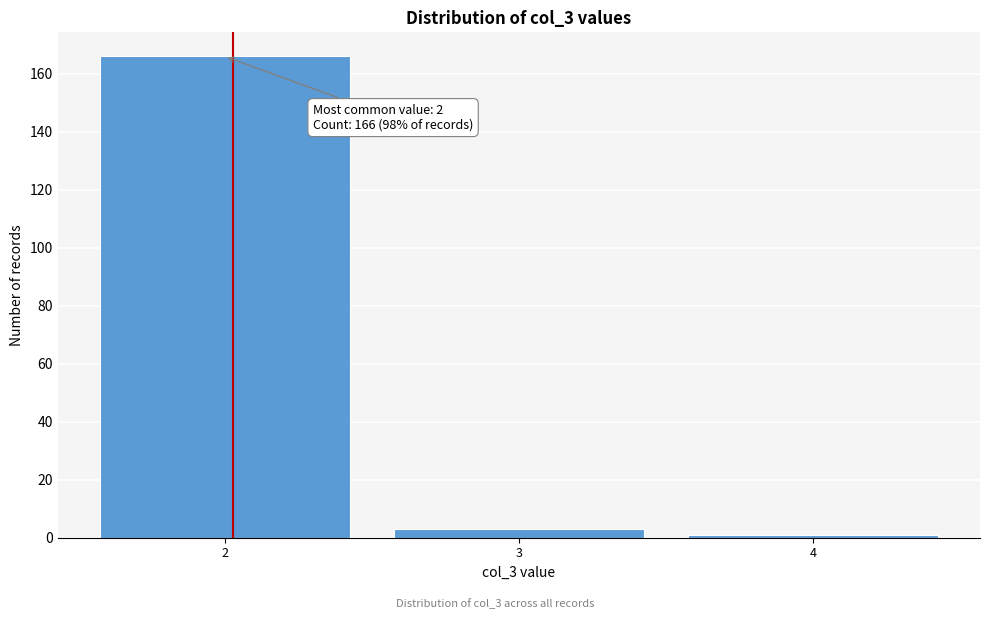

Which range on the x-axis has the tallest bar?

1.5 to 2.5